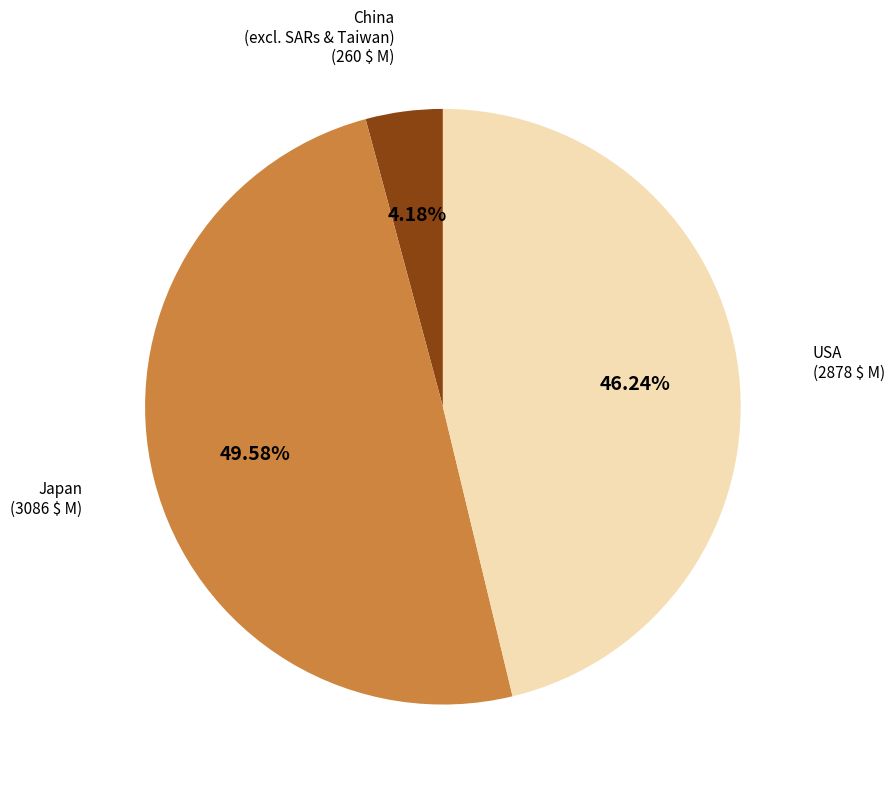

Is there any slice that represents more than half of the pie?

No